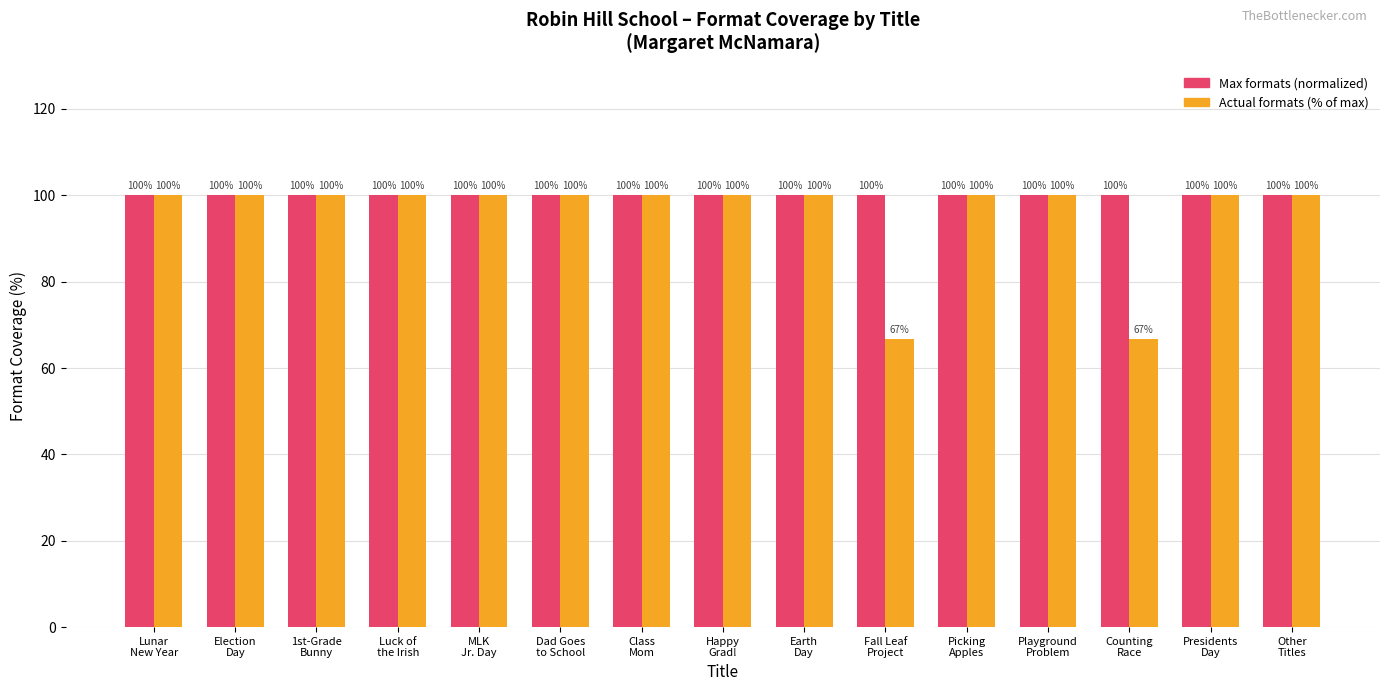

What is the average value of the Actual formats (% of max) series?

95.6